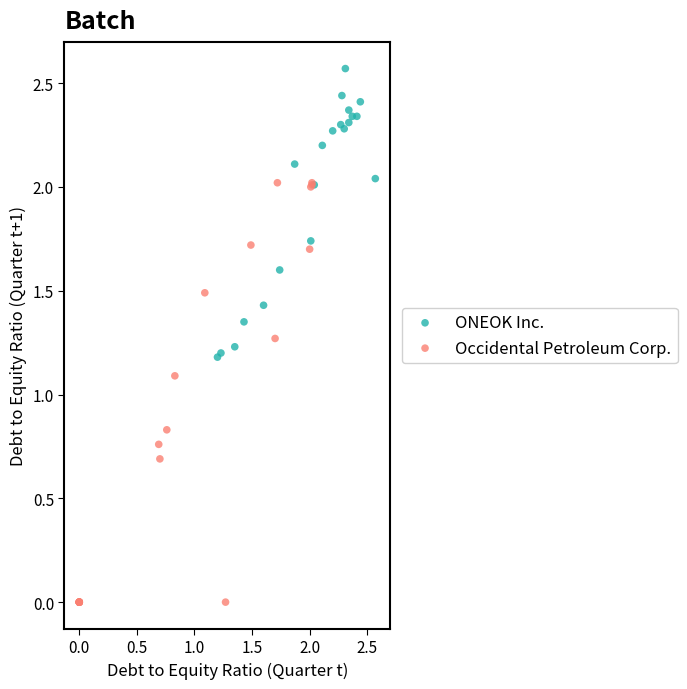

Which series contains the highest Y value?

ONEOK Inc.